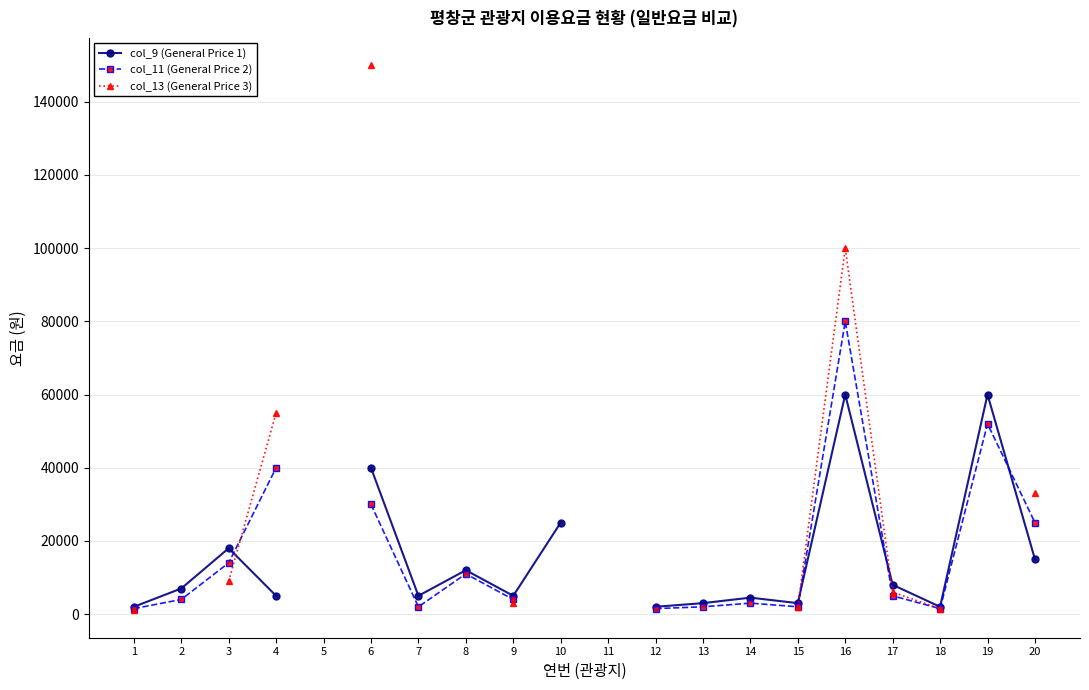

At which label does col_13 (General Price 3) reach its minimum?

1